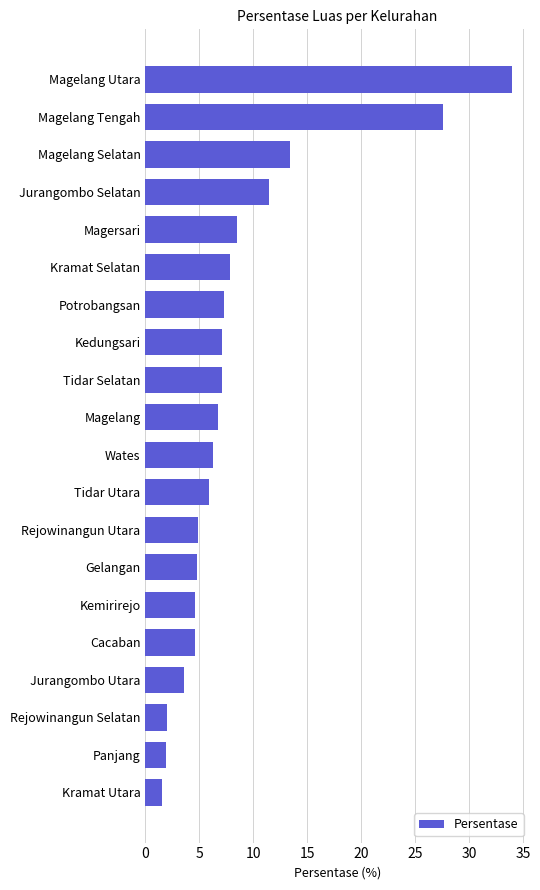

What is the sum of all values?

171.0